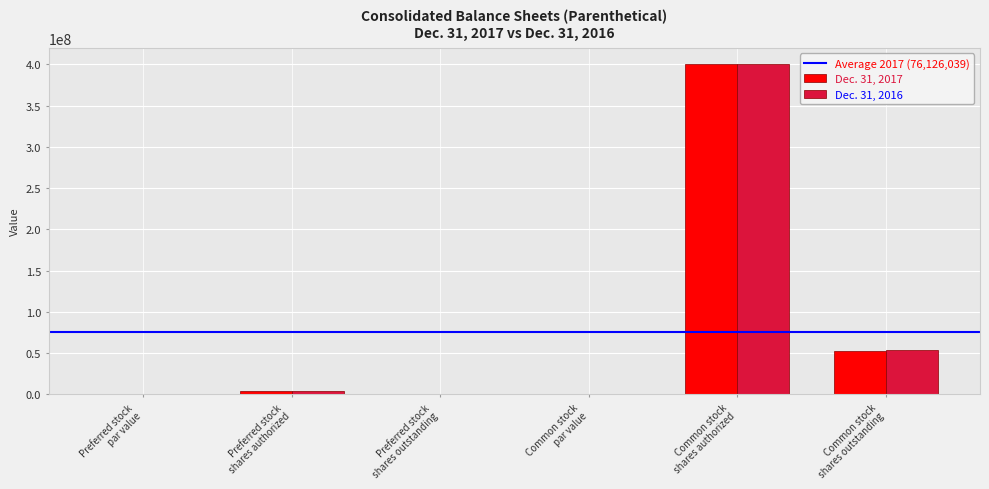

What is the sum of the Dec. 31, 2016 values at Common stock
shares outstanding and Preferred stock
par value?

53463118.0